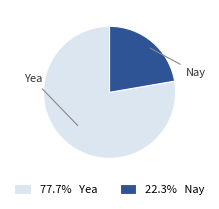

Is the sum of 22.3% Nay and 77.7% Yea greater than half?

Yes